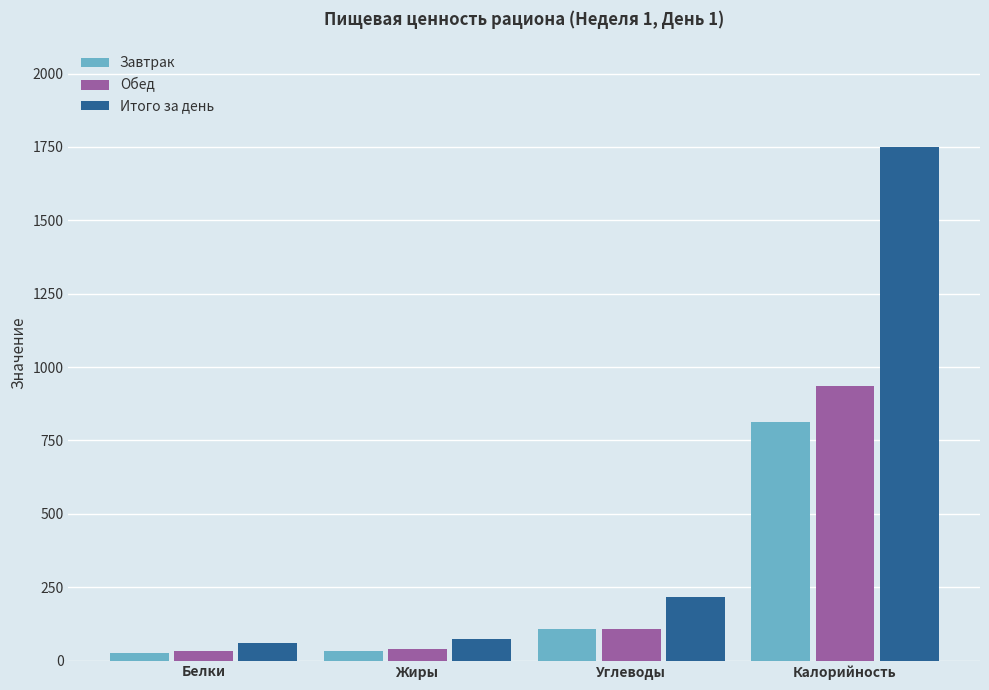

Where is Итого за день nearest to the value 905?

Углеводы